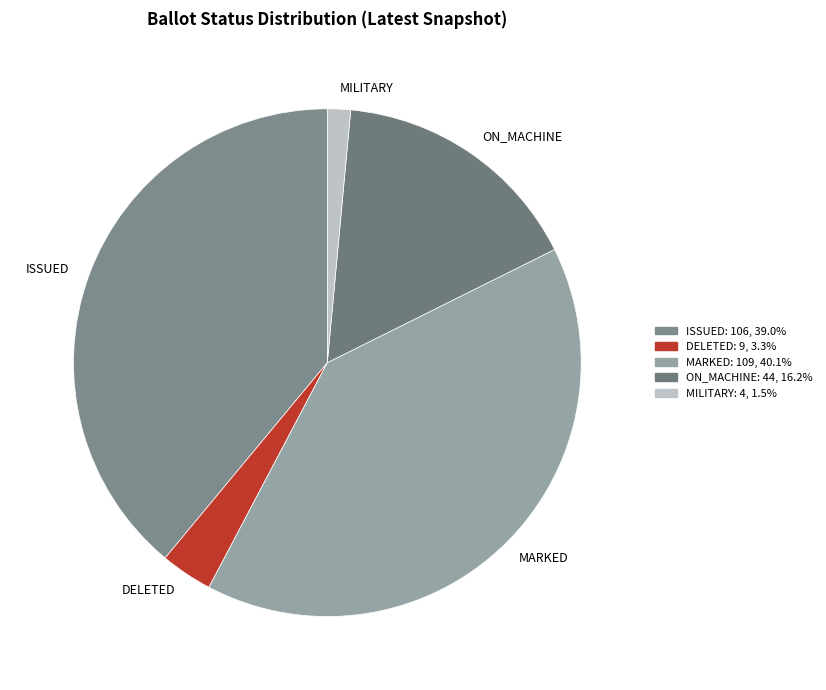

Which has a higher value, MARKED or ISSUED?

MARKED